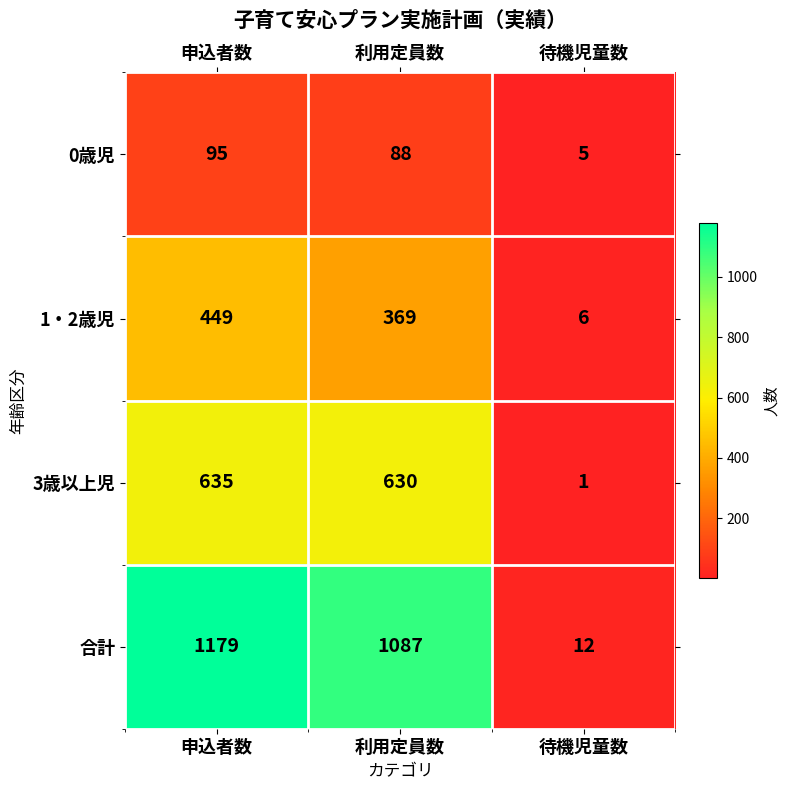

List the labels in order of 3歳以上児 value, largest first.

申込者数, 利用定員数, 待機児童数